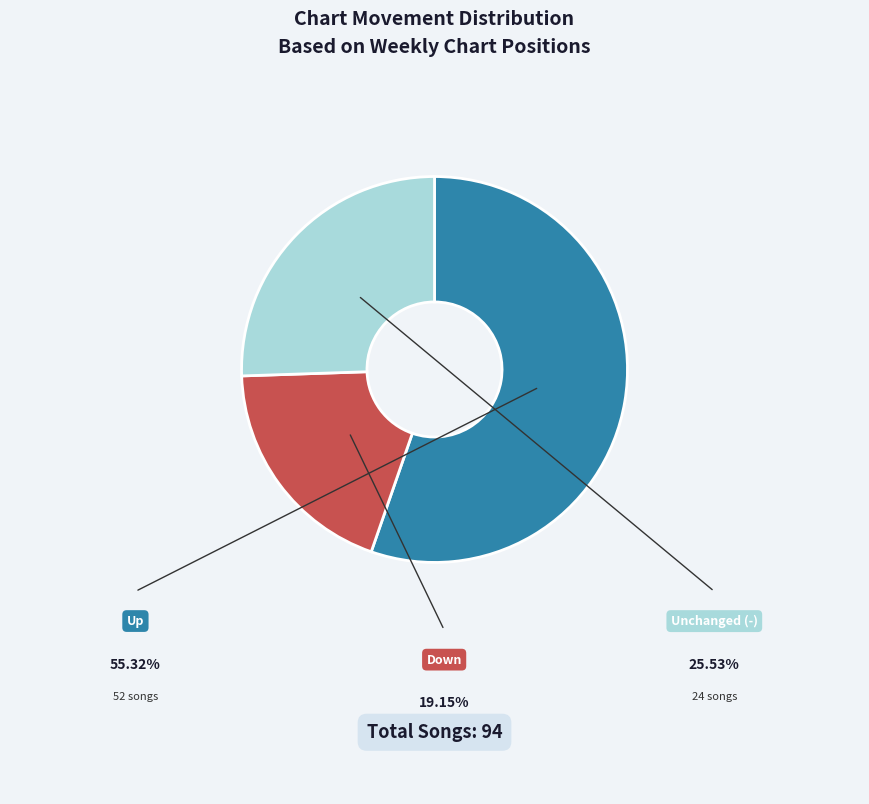

How many slices are in this pie chart?

3